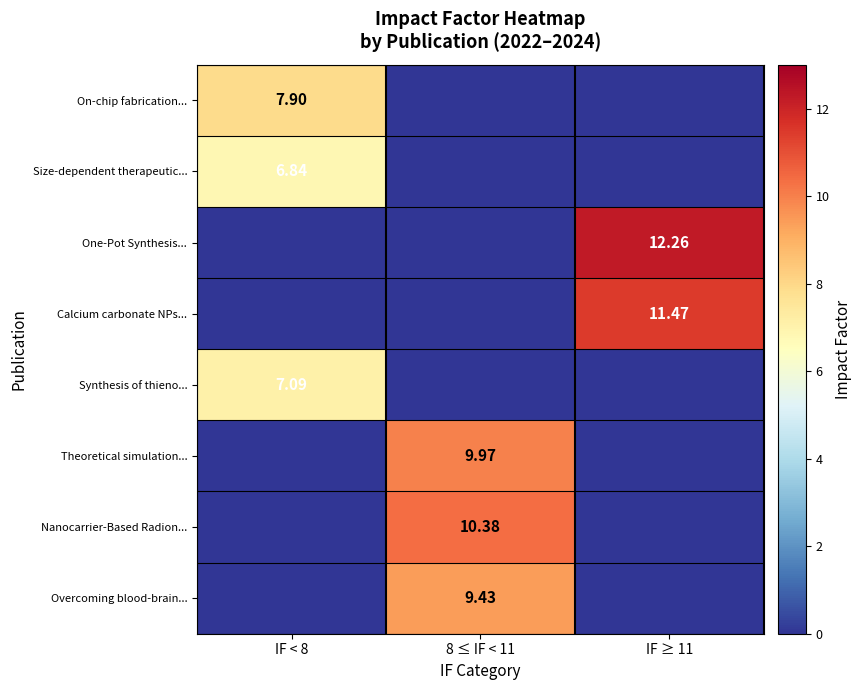

Rank the categories by On-chip fabrication... value from highest to lowest.

IF < 8, 8 ≤ IF < 11, IF ≥ 11